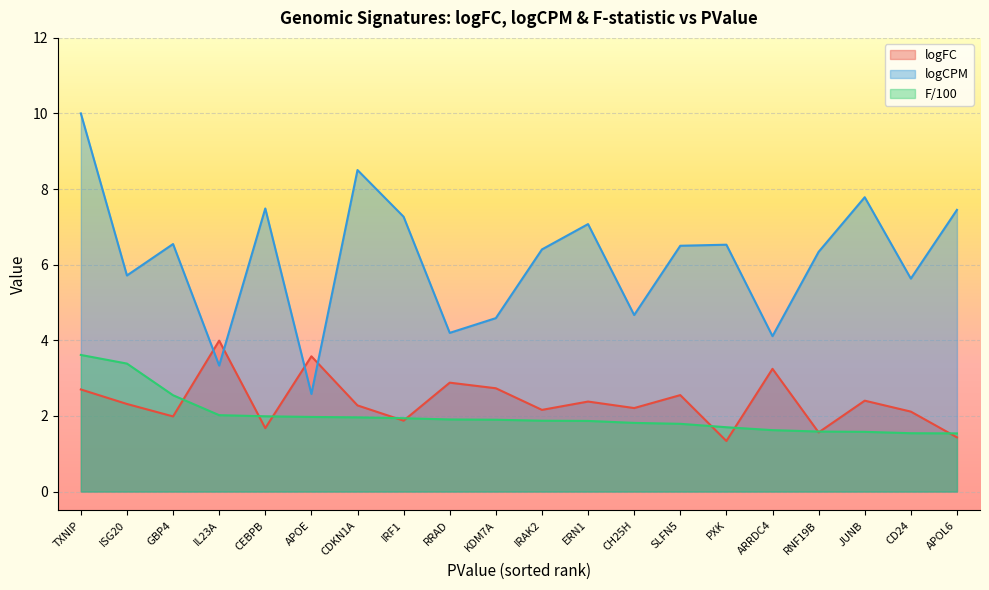

At which category is the sum across all series the highest?

TXNIP